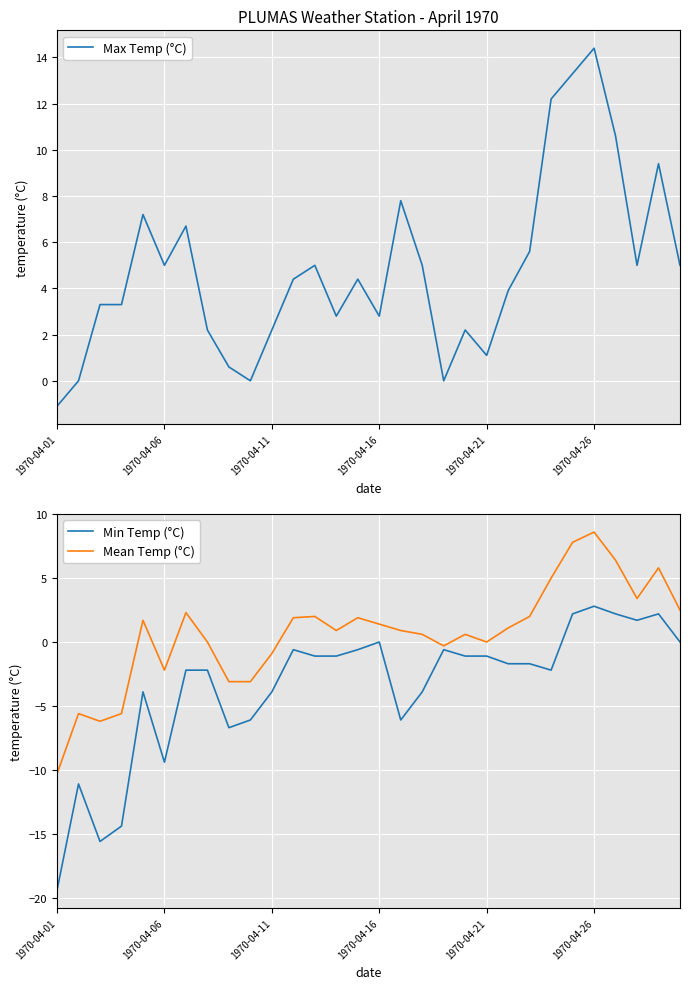

What are all the series names shown in the legend?

Max Temp (°C), Min Temp (°C), Mean Temp (°C)